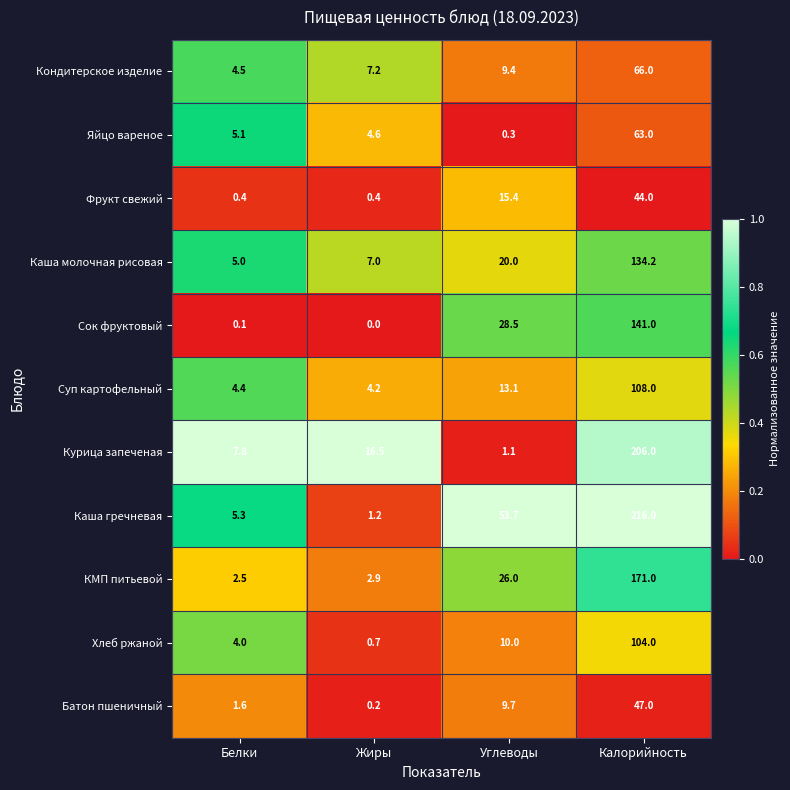

The Яйцо вареное series shows 25.9 at Калорийность. True or false?

False